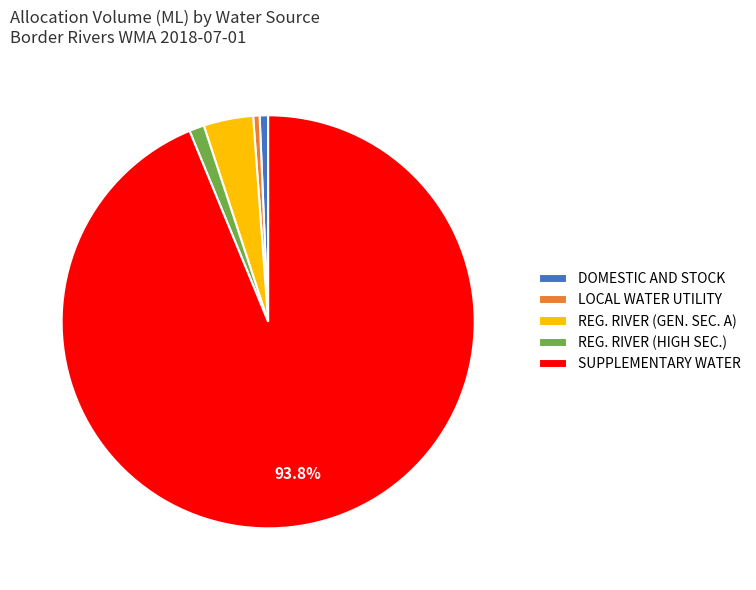

Is there a majority slice in this chart?

Yes